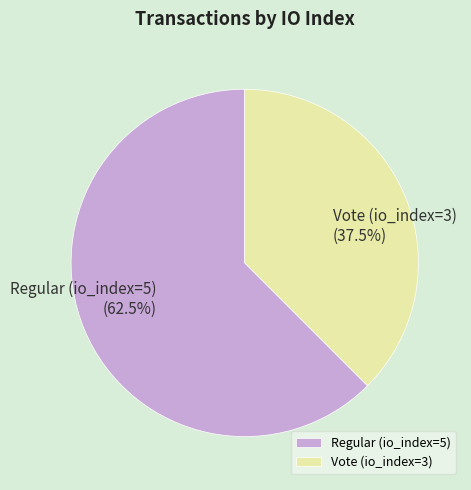

Does Vote (io_index=3) account for over 50% of the chart?

No